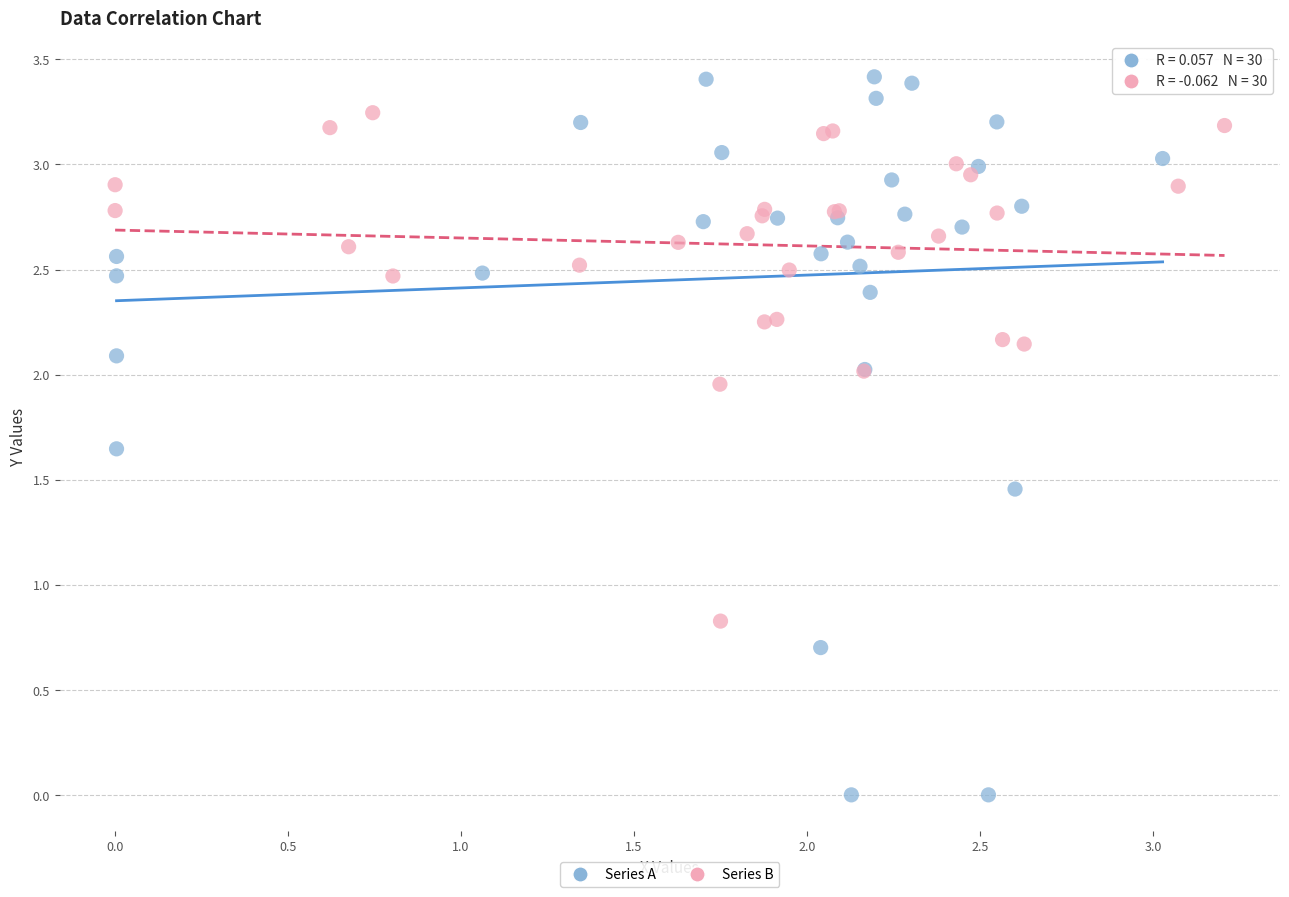

Which series has the largest Y range (max minus min)?

Series A